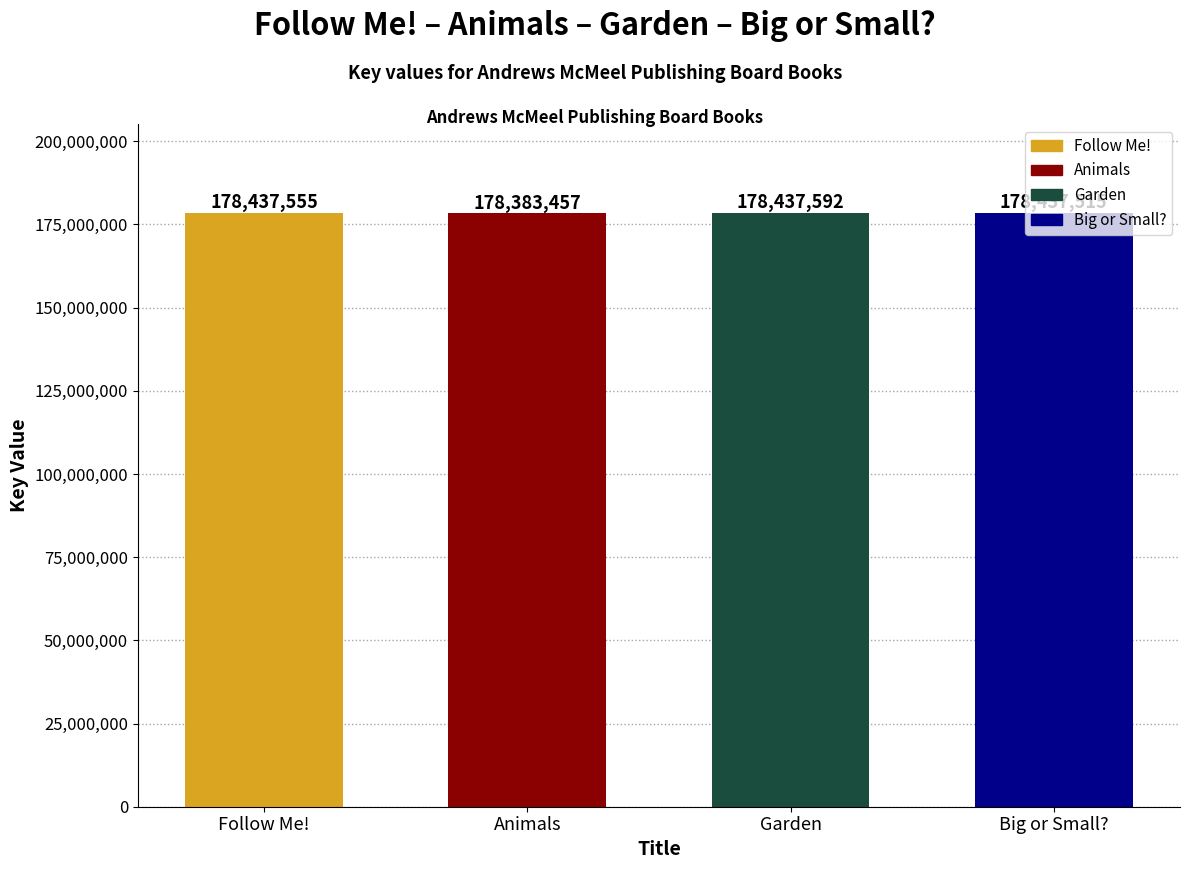

What is the difference between the maximum and minimum values?

54135